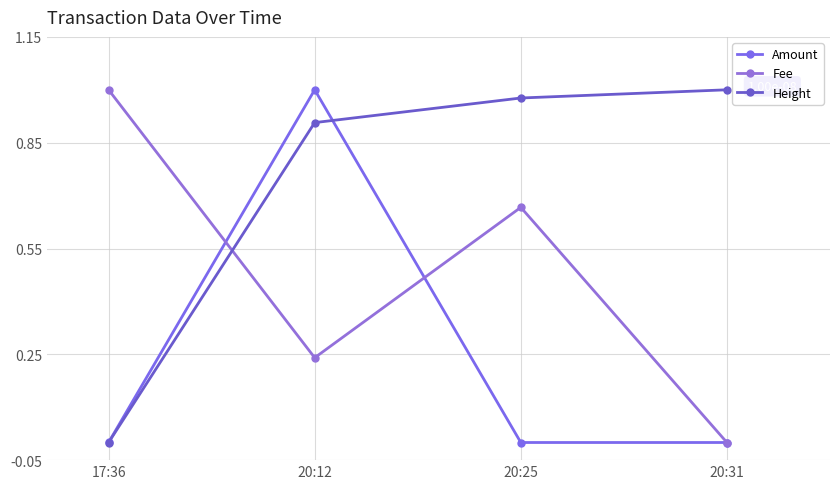

How many lines are shown in the chart?

3